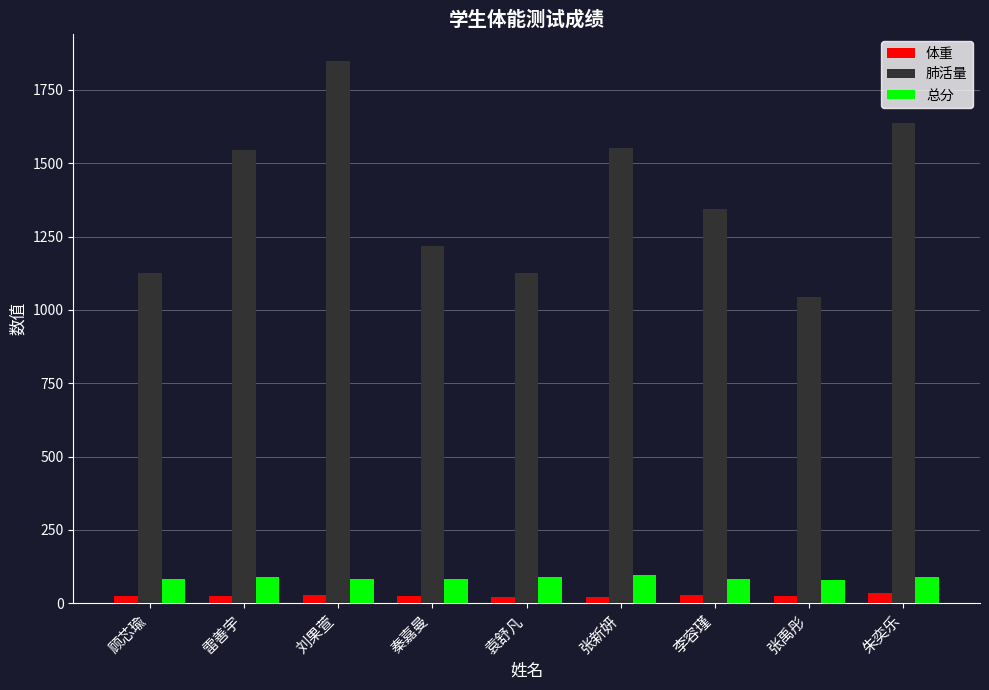

What is the label of the 7th bar from the left?

李容瑾